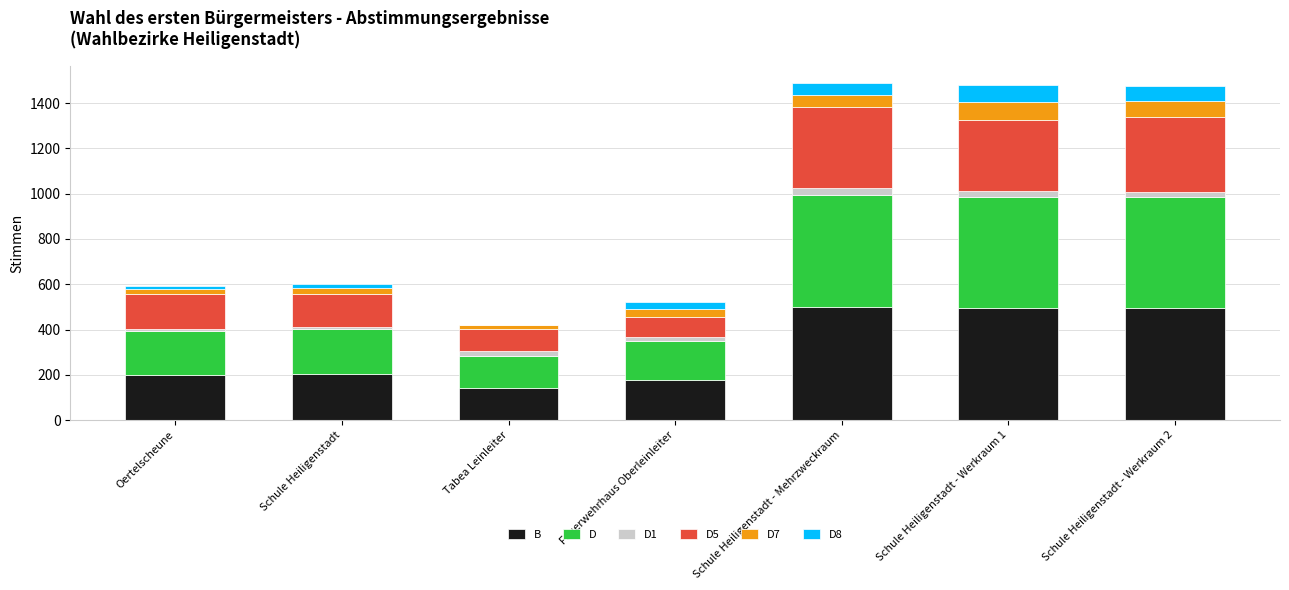

True or false: B has a value of 81 at Oertelscheune.

False